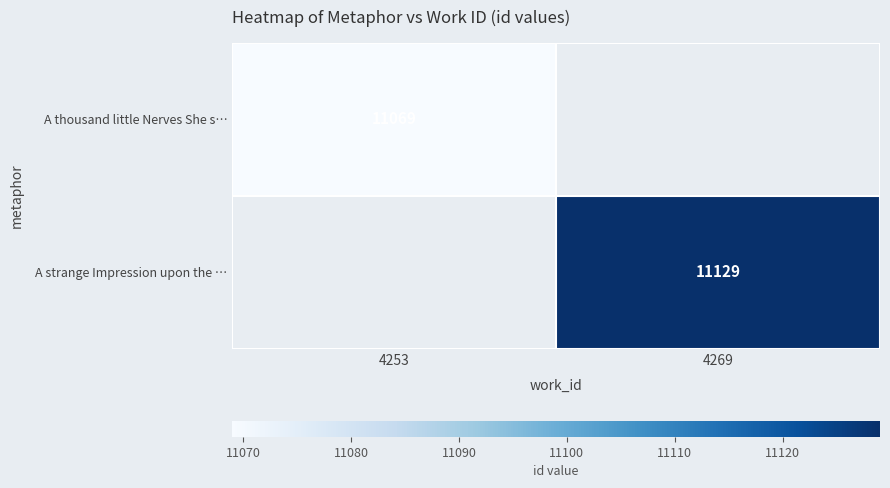

Is it true that A thousand little Nerves She s… equals 18671 at 4253?

False